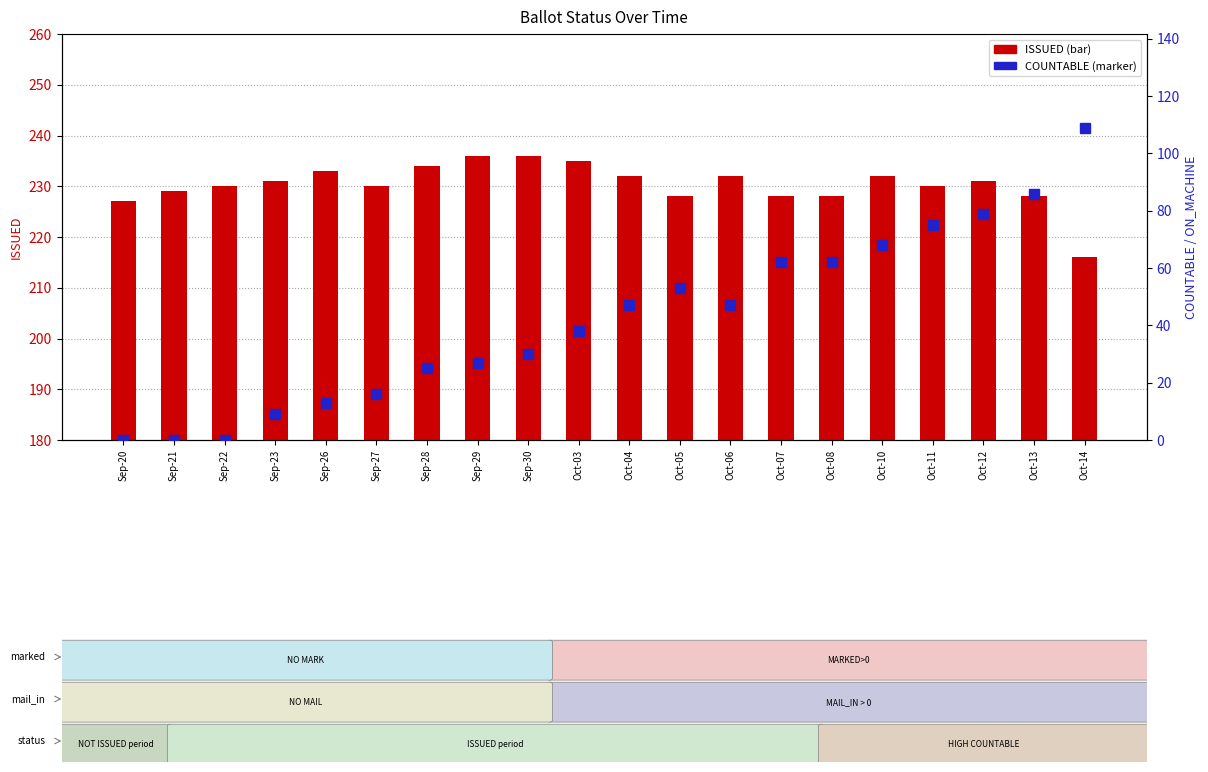

How many groups of bars are there?

20